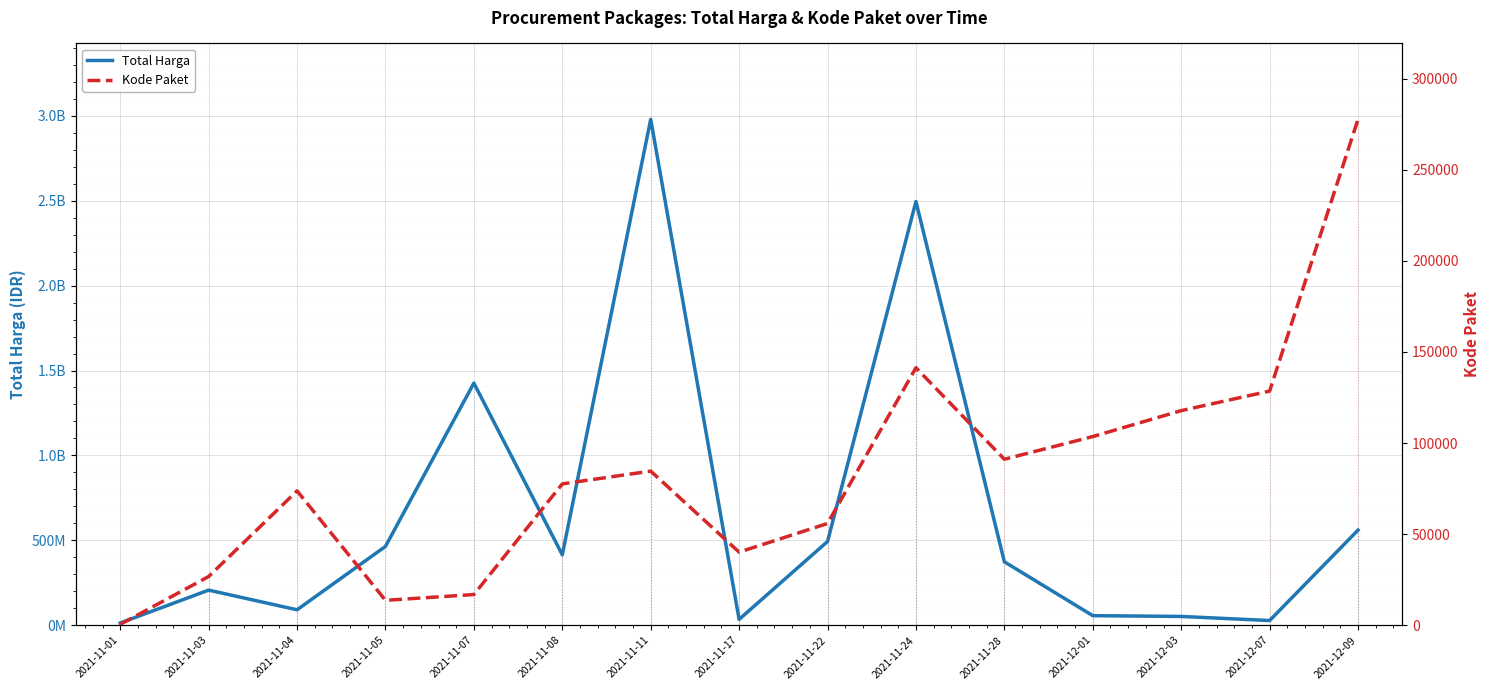

Reading left to right, what are all the values shown in this chart?

Total Harga: 2021-11-01=12787500	2021-11-03=206663745	2021-11-04=90672075	2021-11-05=464002100	2021-11-07=1425867900	2021-11-08=414761800	2021-11-11=2979432200	2021-11-17=34292000	2021-11-22=493000000	2021-11-24=2495467900	2021-11-28=373404000	2021-12-01=56152800	2021-12-03=51601000	2021-12-07=27412000	2021-12-09=559983000
Kode Paket: 2021-11-01=464	2021-11-03=26706	2021-11-04=73736	2021-11-05=13652	2021-11-07=16823	2021-11-08=77560	2021-11-11=84587	2021-11-17=40112	2021-11-22=55826	2021-11-24=141326	2021-11-28=91101	2021-12-01=103541	2021-12-03=117783	2021-12-07=128516	2021-12-09=277693